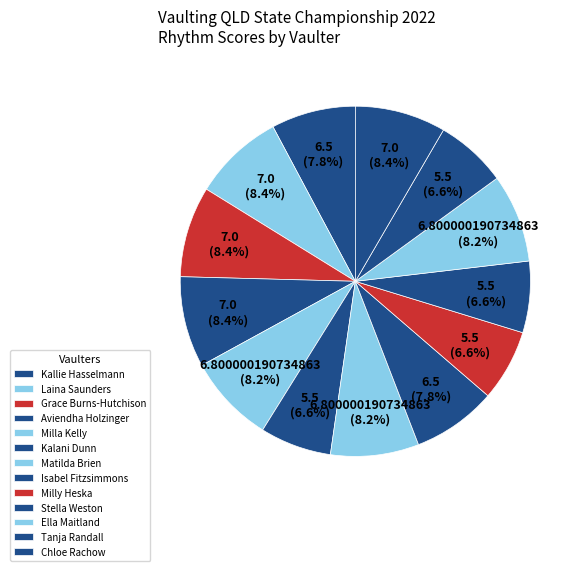

What percentage is the Laina Saunders slice, to the nearest percent?

8%